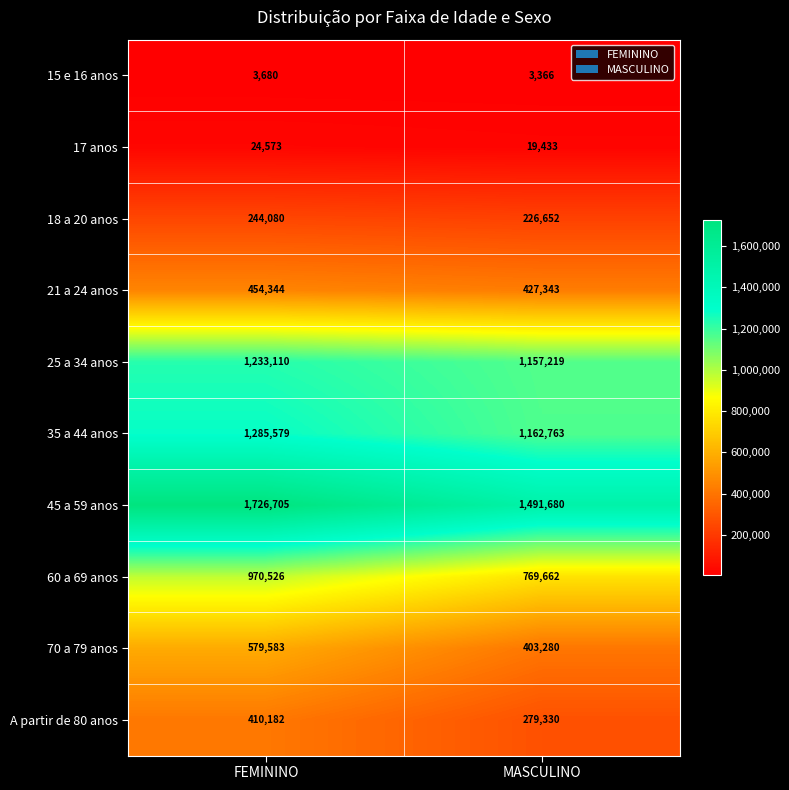

What is the sum of all 18 a 20 anos values?

470732